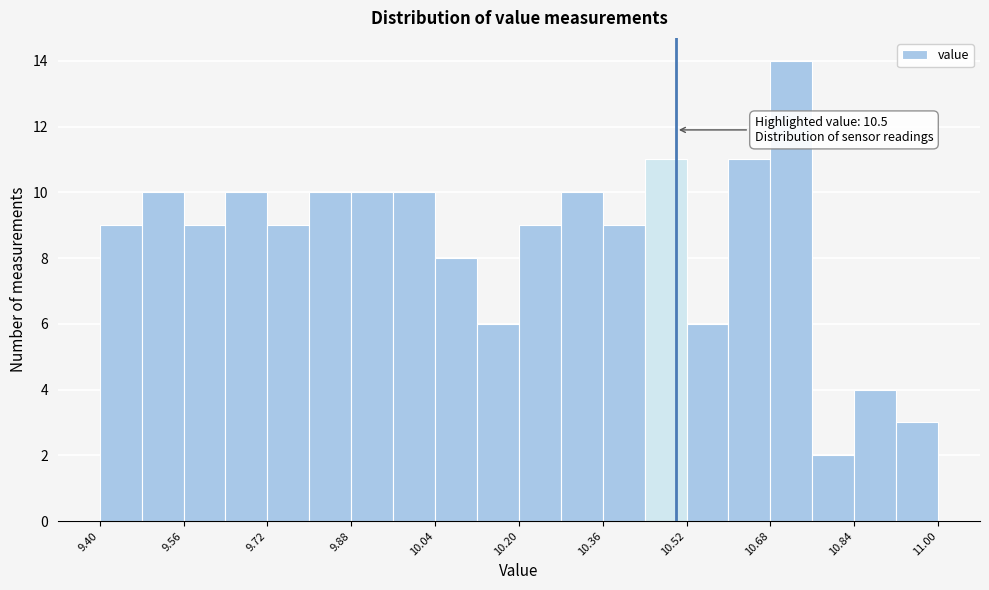

Which range on the x-axis has the tallest bar?

10.68 to 10.76